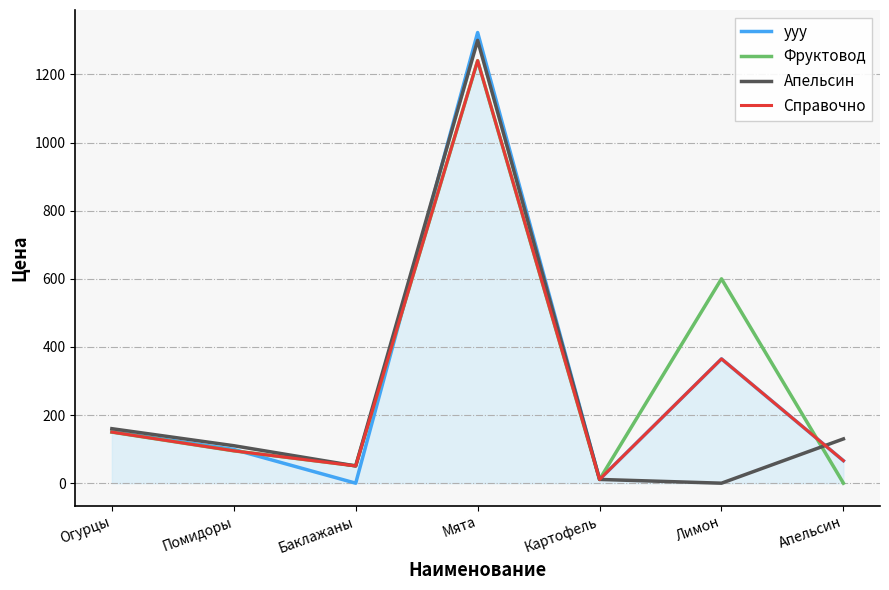

What is the spread (max minus min) of values at Апельсин?

130.0